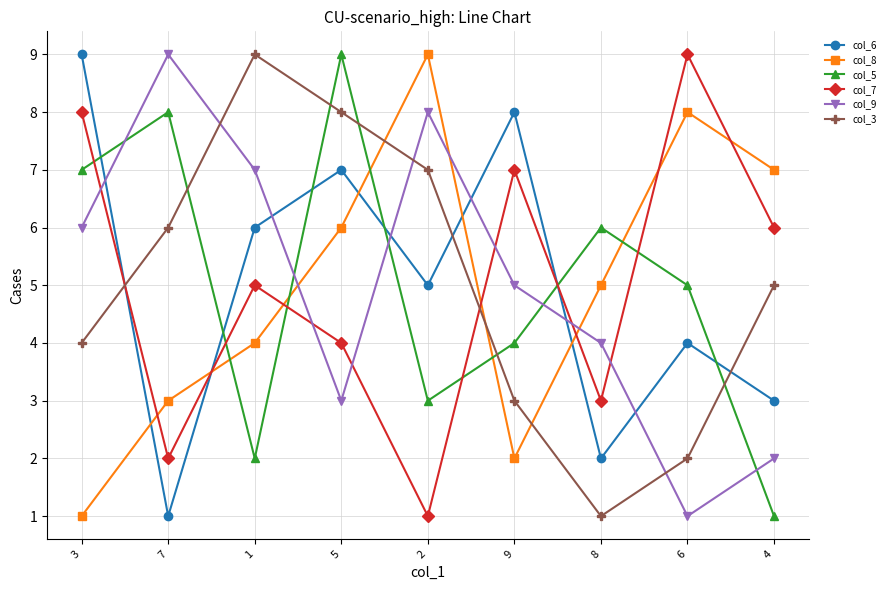

How many lines are shown in the chart?

6